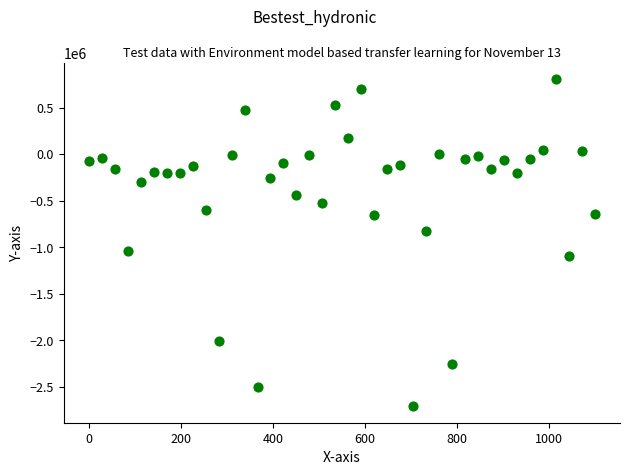

What is the range of Y values (max minus min)?

3516901.6